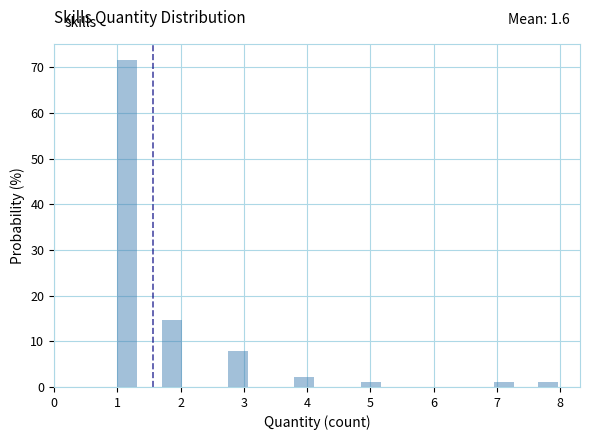

Read against the x-axis, roughly where is the centre of the tallest bar?

1.2